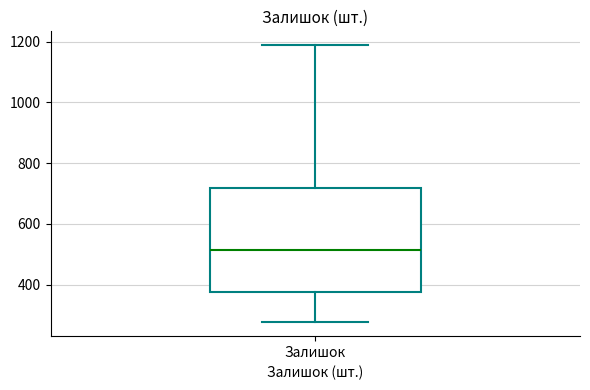

Transcribe this box plot: give where the median line is, the range the box spans, and where the two whiskers end, as read against the y-axis. The values are not printed on the chart, so give them approximately, as read against the axis.

median 520, box 380 to 720, whiskers 280 to 1180